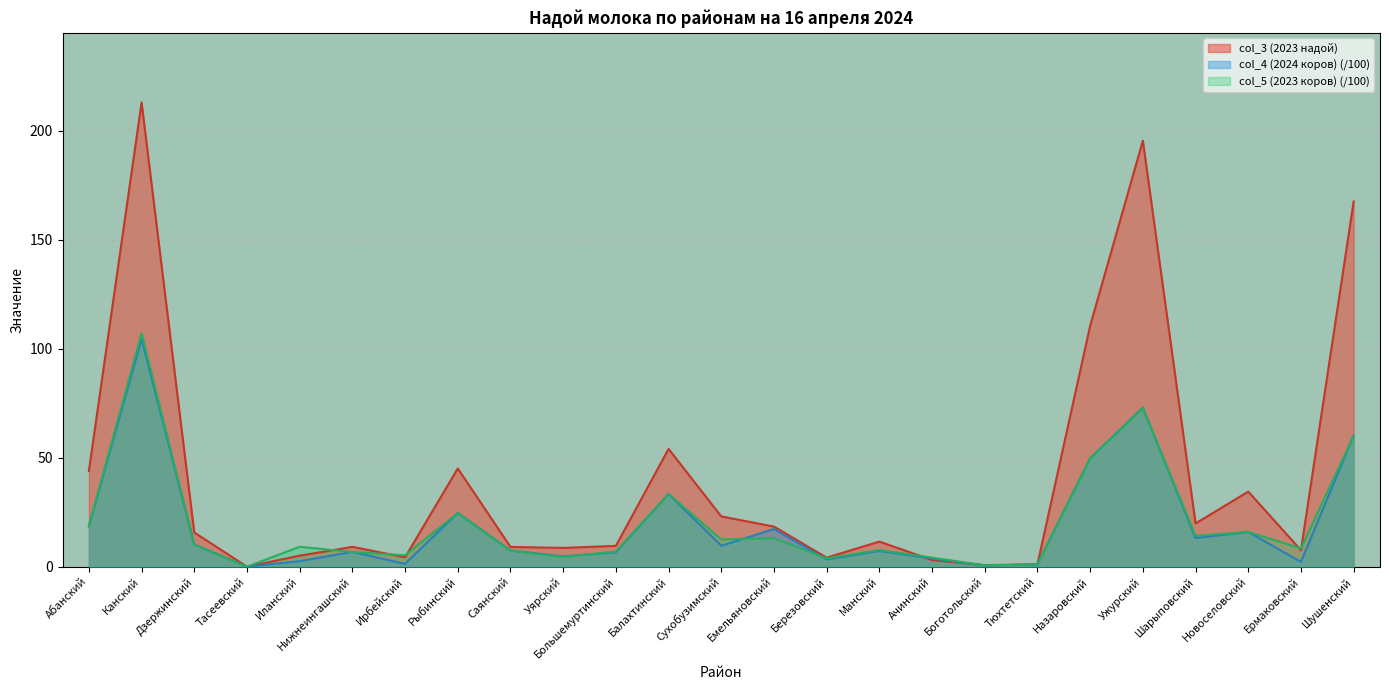

Between Саянский and Сухобузимский, which series saw the biggest shift?

col_3 (2023 надой)